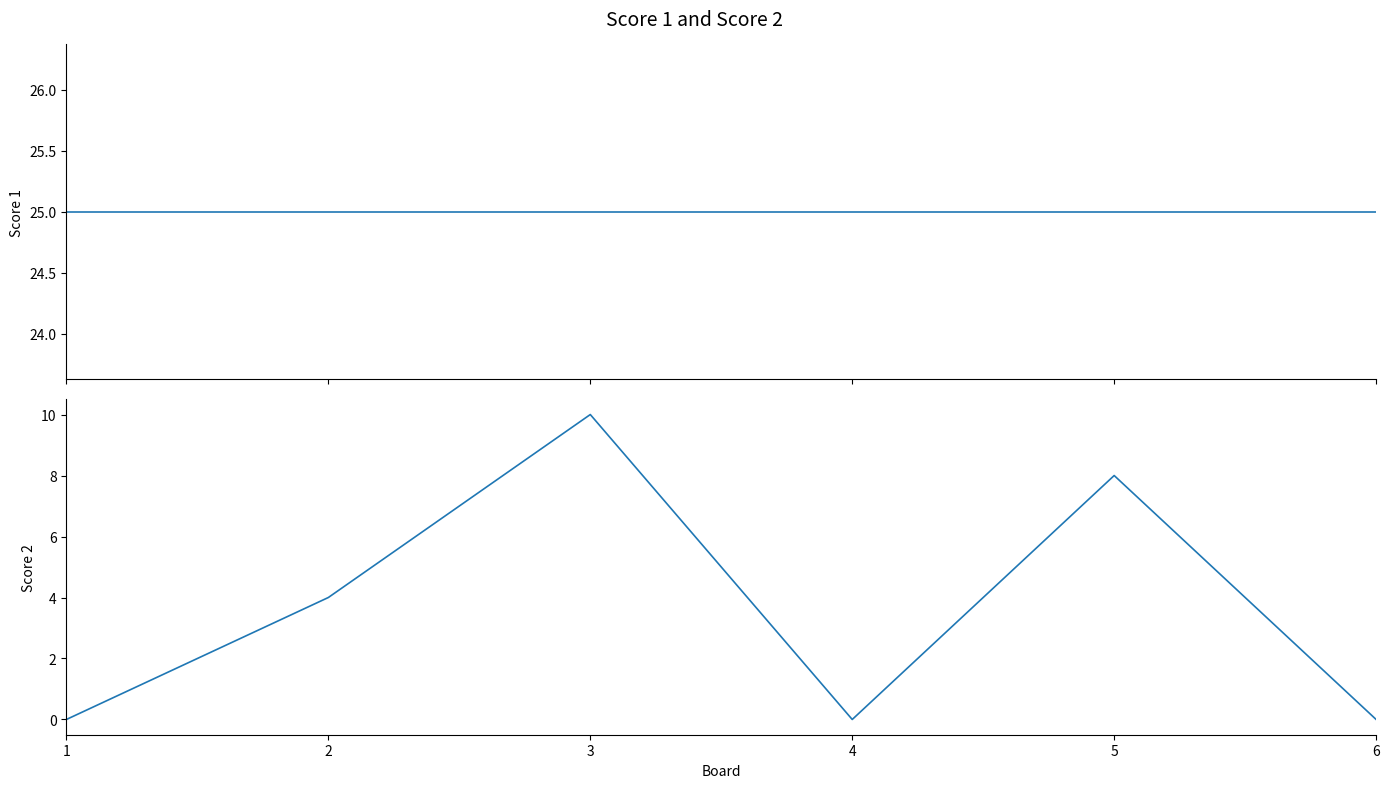

Reading left to right, extract all data points from this chart.

Score 1: 1=25	2=25	3=25	4=25	5=25	6=25
Score 2: 1=0	2=4	3=10	4=0	5=8	6=0